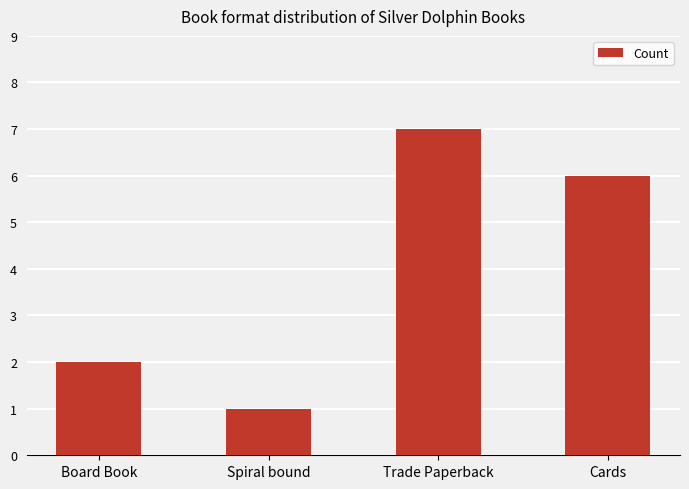

Reading right to left, what are all the values shown in this chart?

6	7	1	2